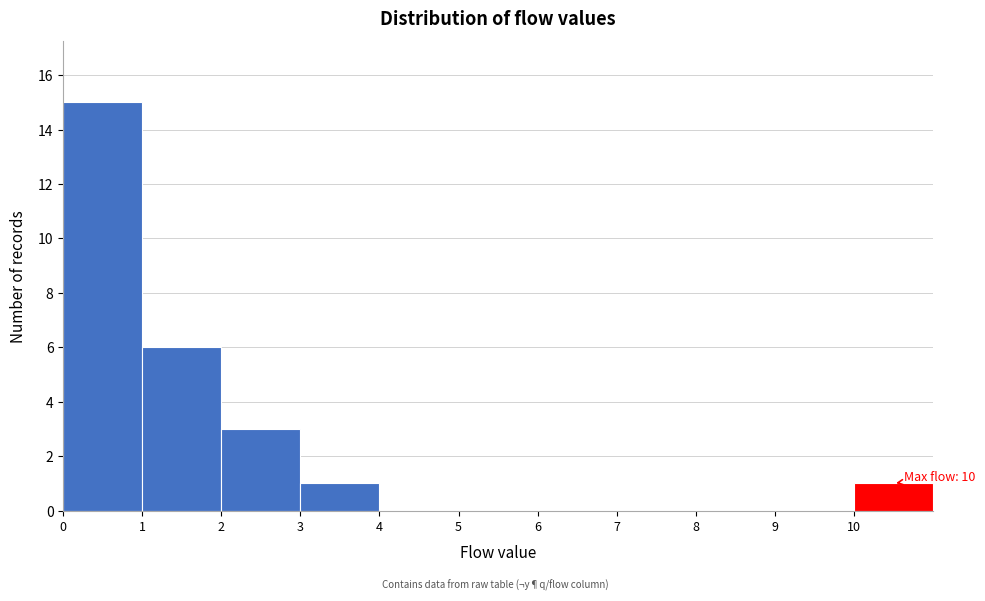

Which range on the x-axis has the tallest bar?

0 to 1